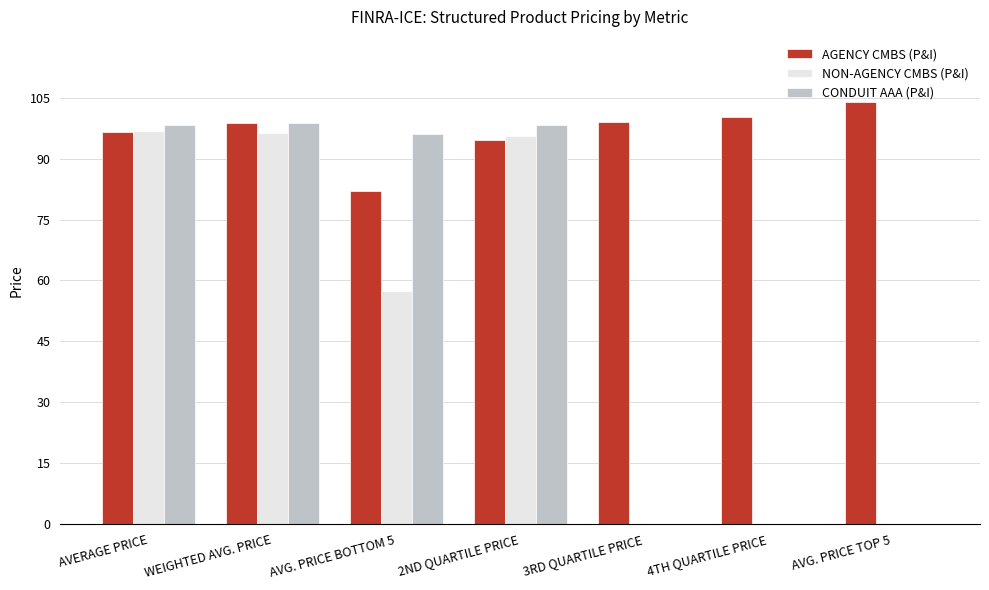

The CONDUIT AAA (P&I) series shows 0.0 at 4TH QUARTILE PRICE. True or false?

True